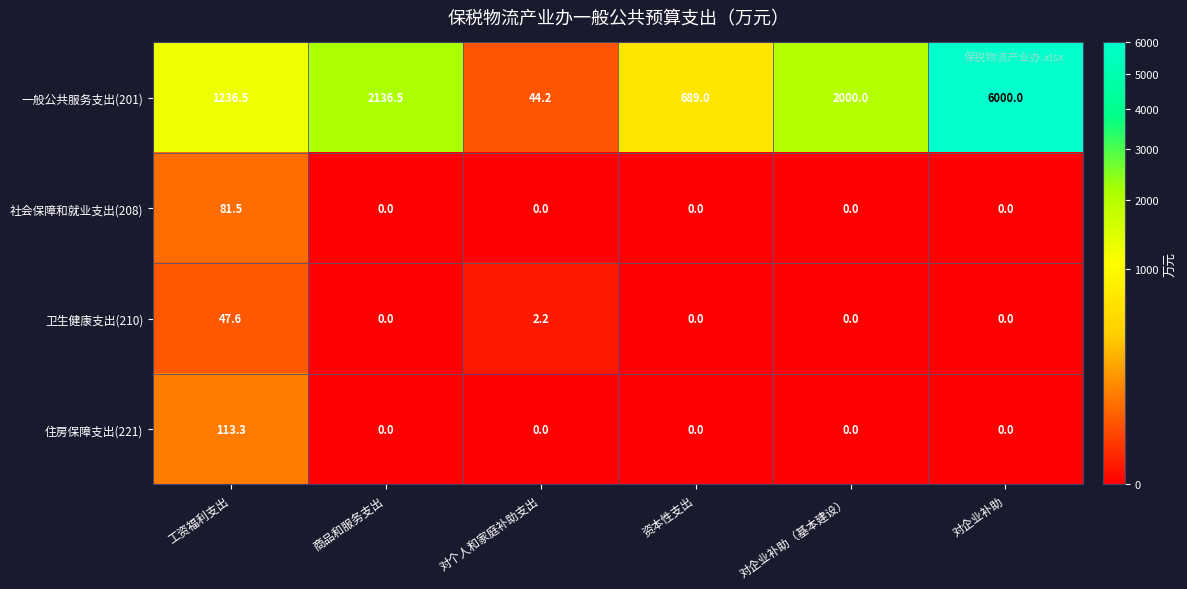

What is the average value of the 住房保障支出(221) series?

18.9